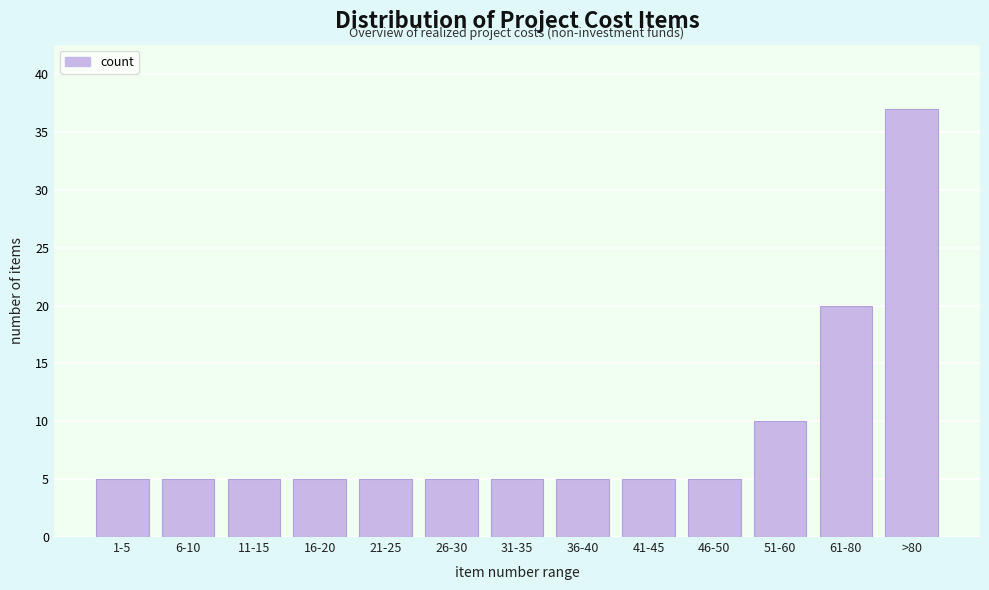

Reading left to right, what are all the values shown in this chart?

5	5	5	5	5	5	5	5	5	5	10	20	37